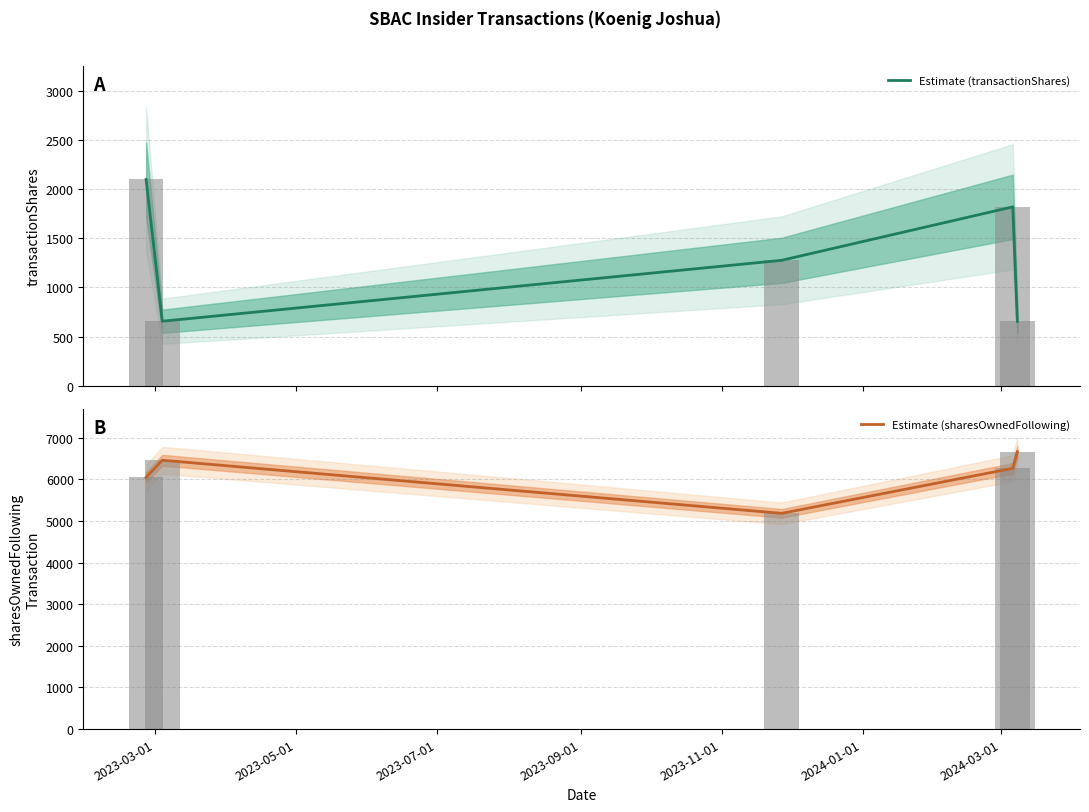

The value of Estimate (transactionShares) at 2023-03-01 is 2096. True or false?

True